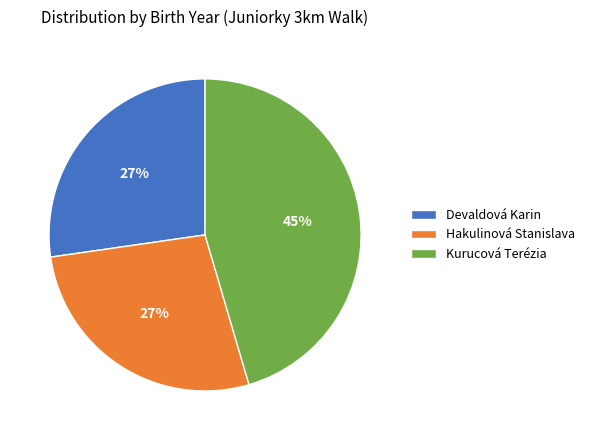

How many segments does this pie chart have?

3